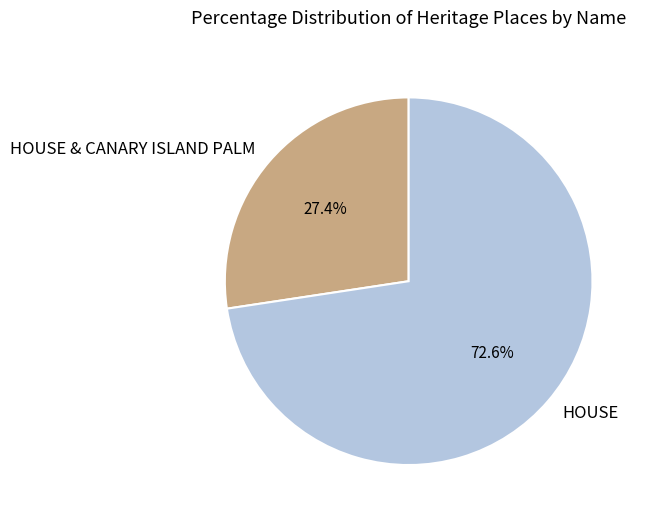

Which slice is the largest?

HOUSE